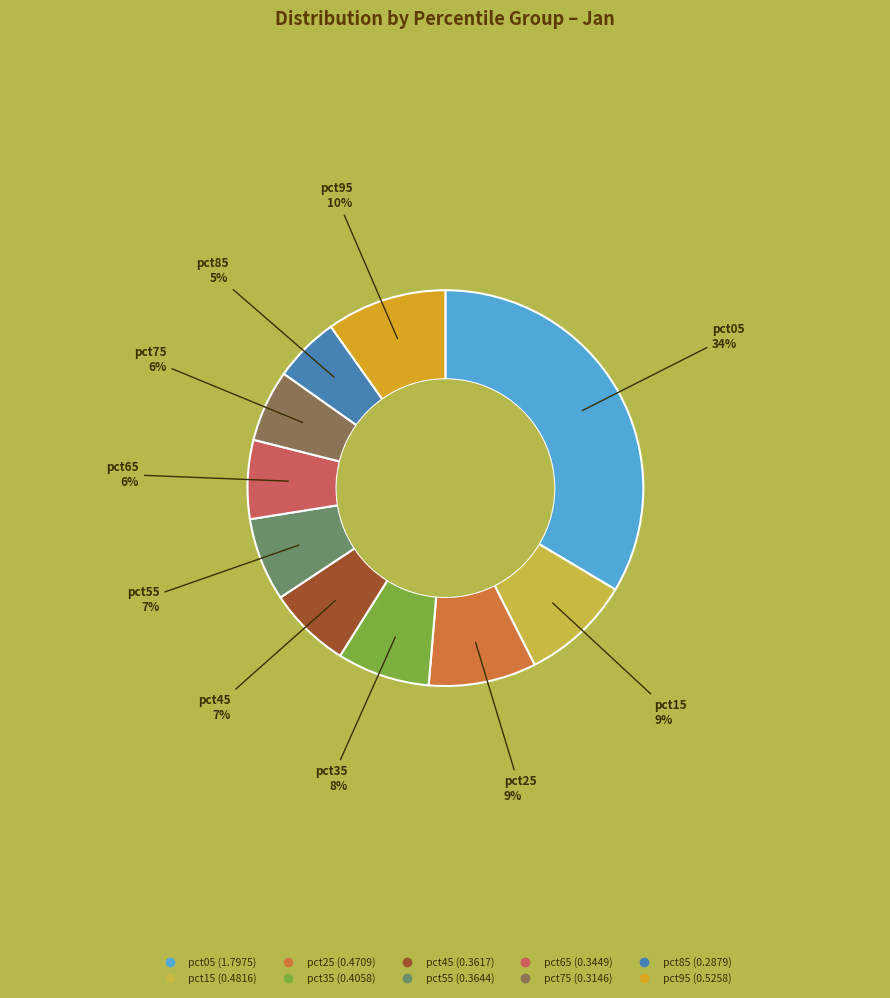

Does pct15 represent more than half of the total?

No